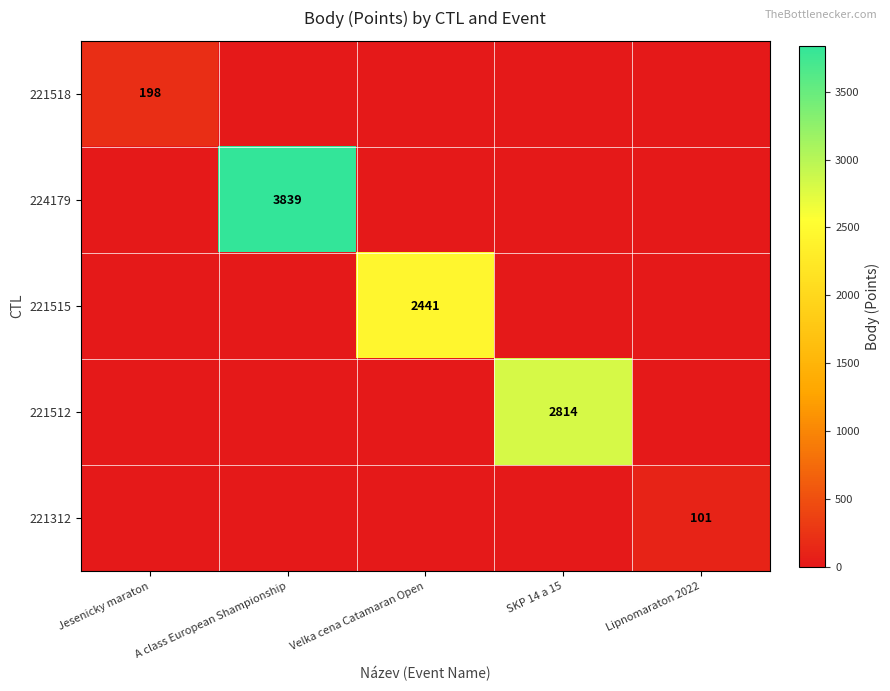

Is it true that 221518 equals 0 at Velka cena Catamaran Open?

True